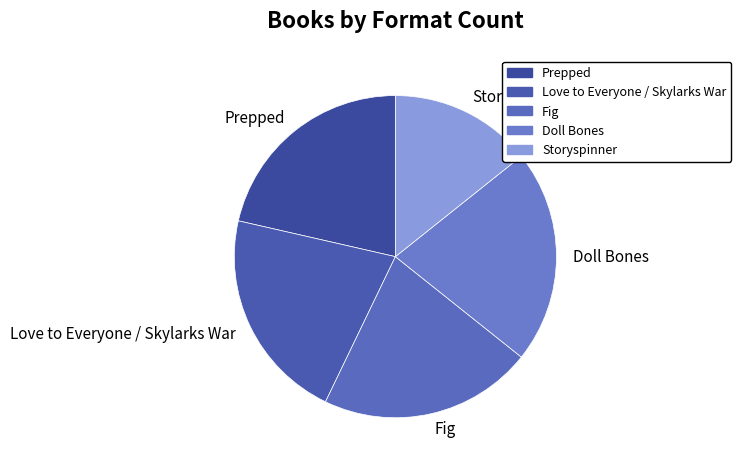

Between Fig and Storyspinner, which is larger?

Fig